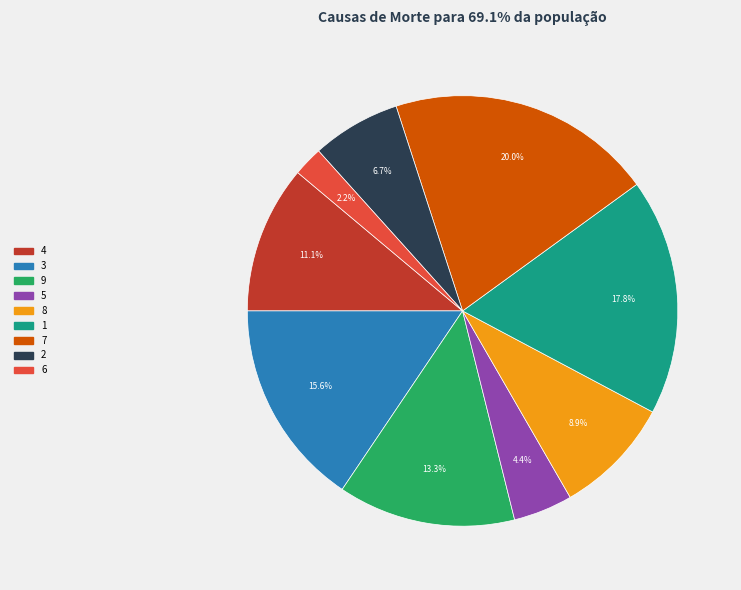

What portion of the pie excludes 3?

84.4%